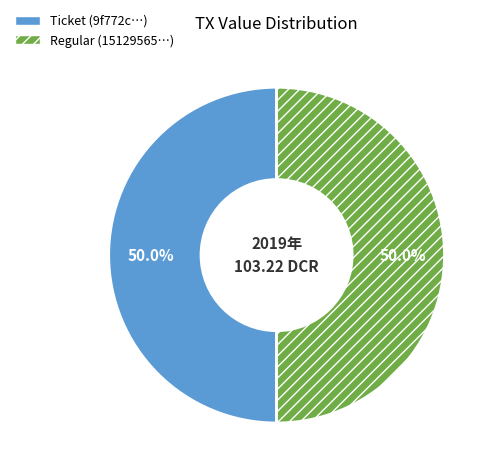

Do Regular (15129565…) and Ticket (9f772c…) together represent more than half of the pie?

Yes